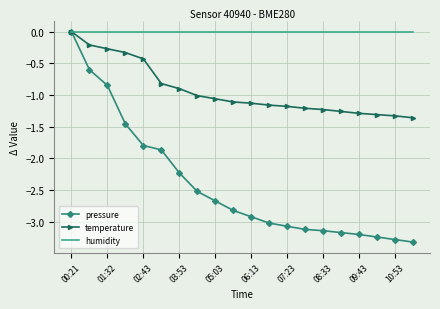

What is the sum of all temperature values?

-18.6